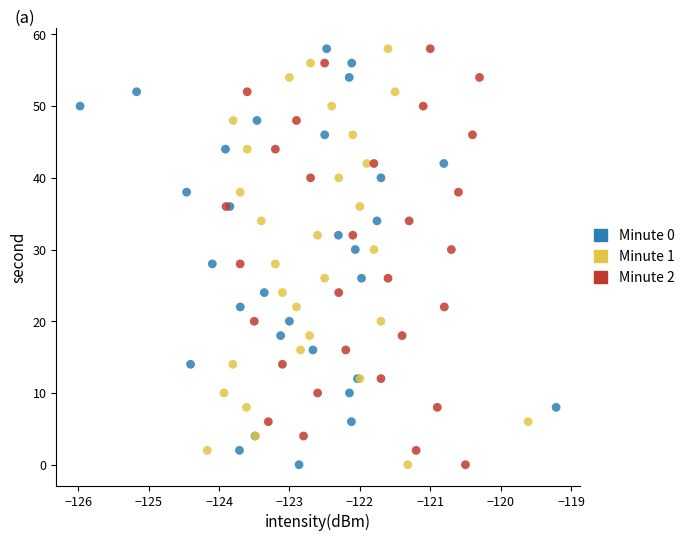

What are all the series names shown in the legend?

Minute 0, Minute 1, Minute 2